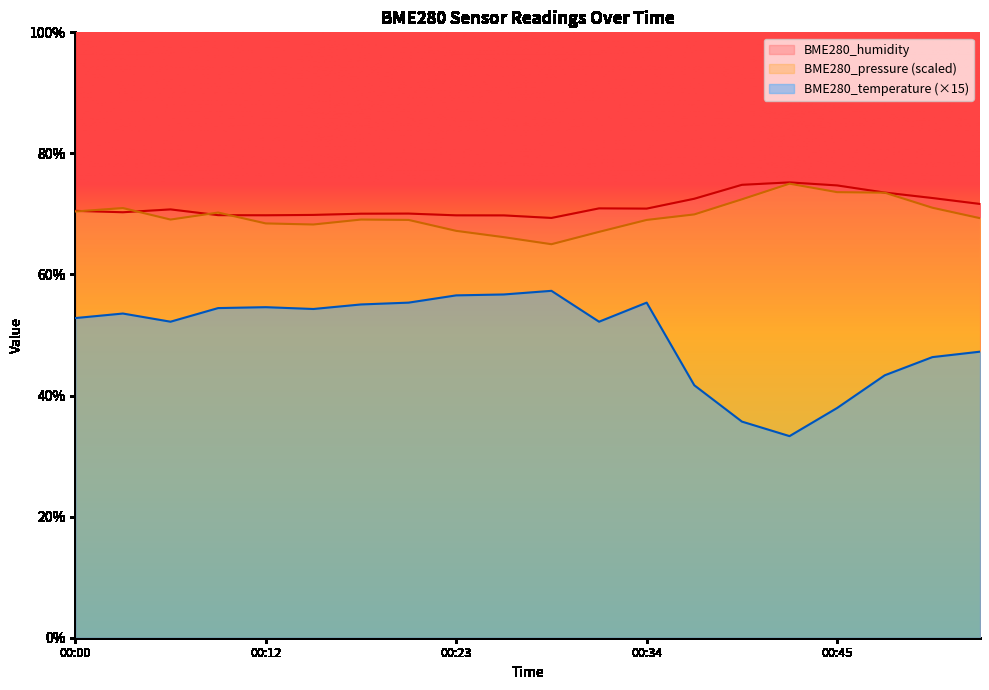

Count the number of data series in this chart.

3